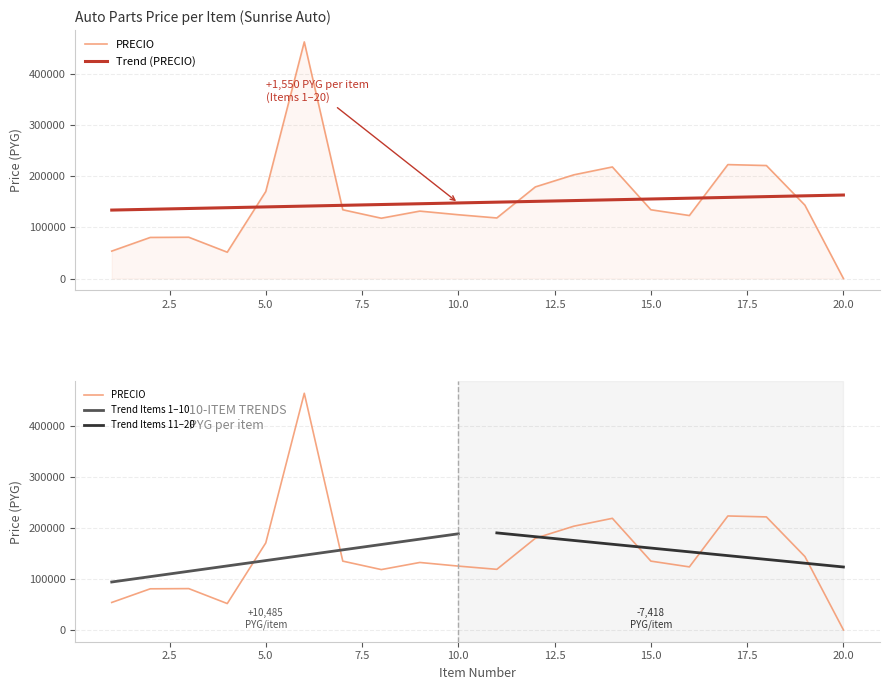

Does the chart have visible grid lines?

Yes